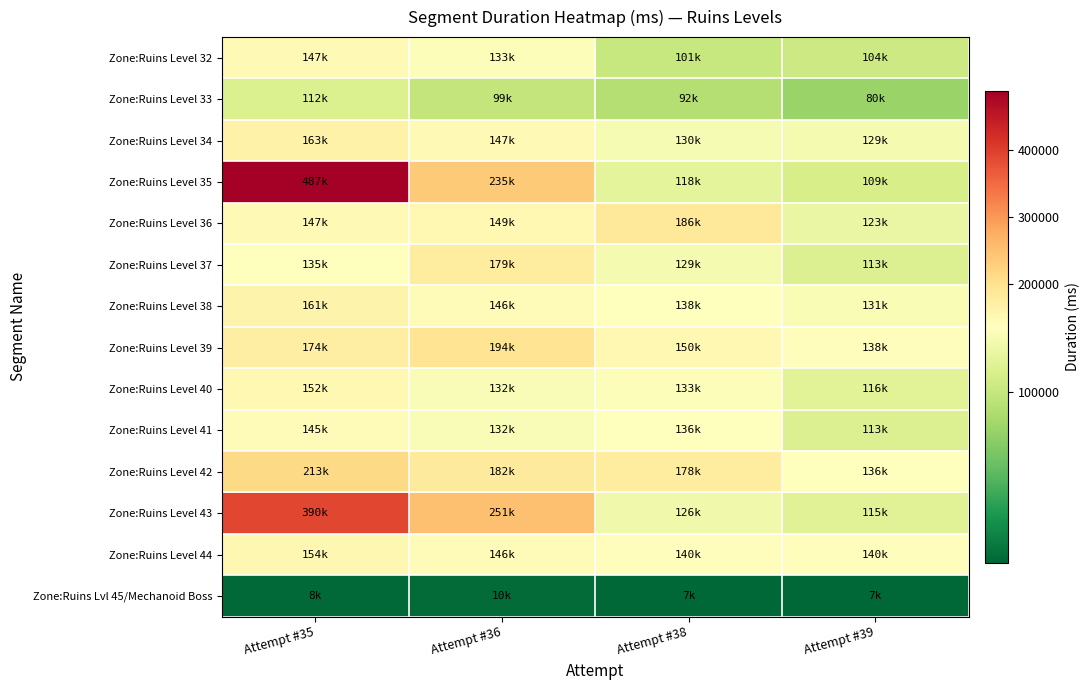

At which category does the chart reach its peak across all series?

Attempt #35